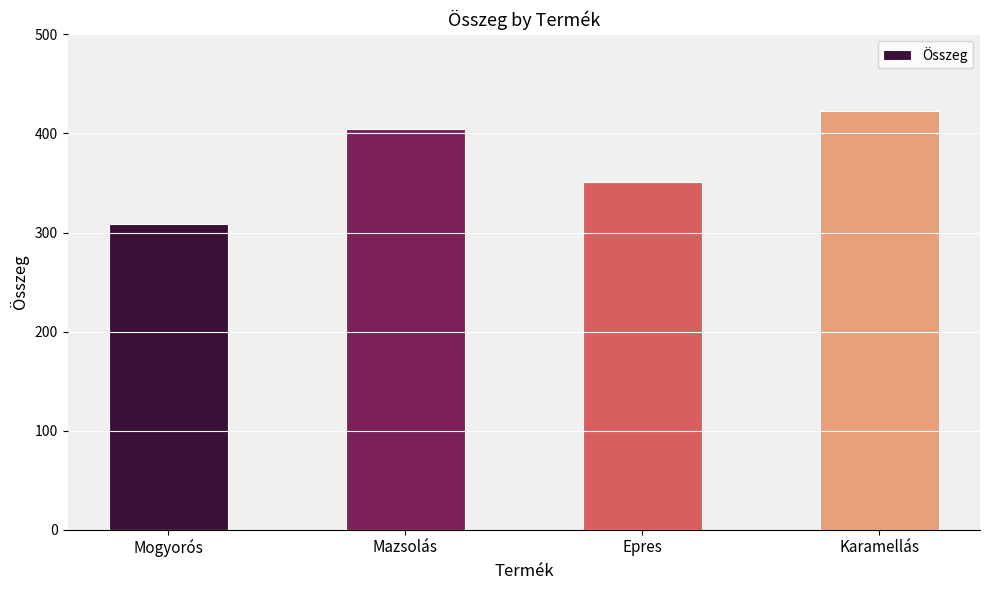

What is the label of the 4th bar from the left?

Karamellás